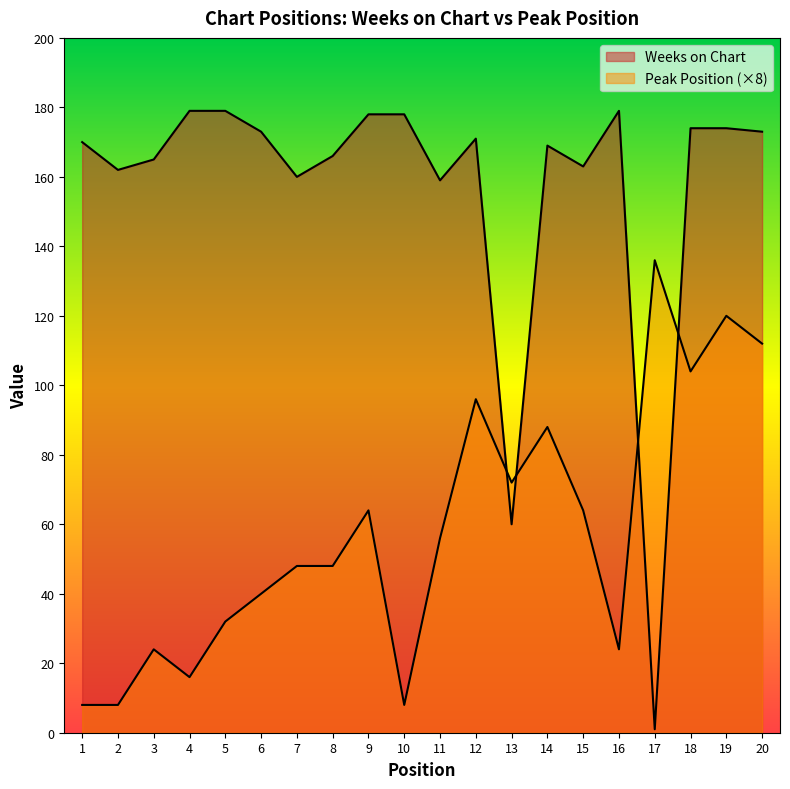

Which series has the widest spread of values?

Weeks on Chart